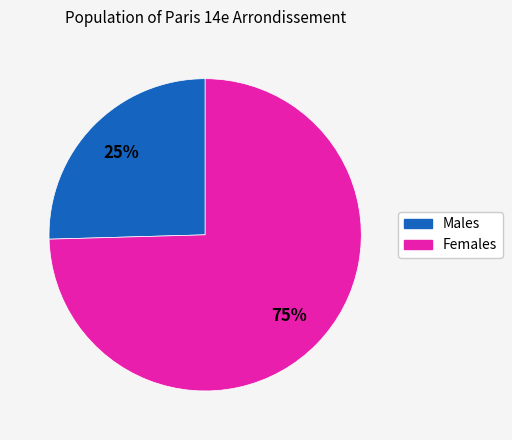

Is there a majority slice in this chart?

Yes